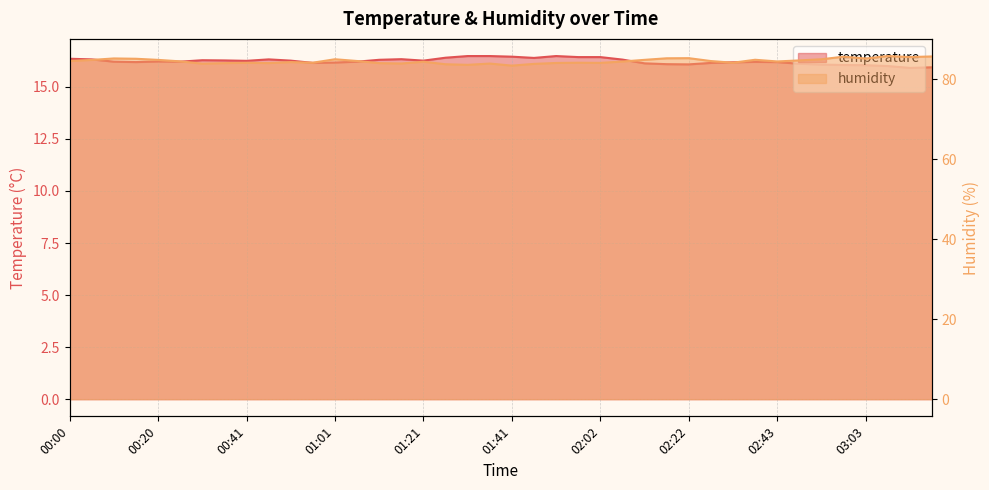

Count the number of data series in this chart.

2